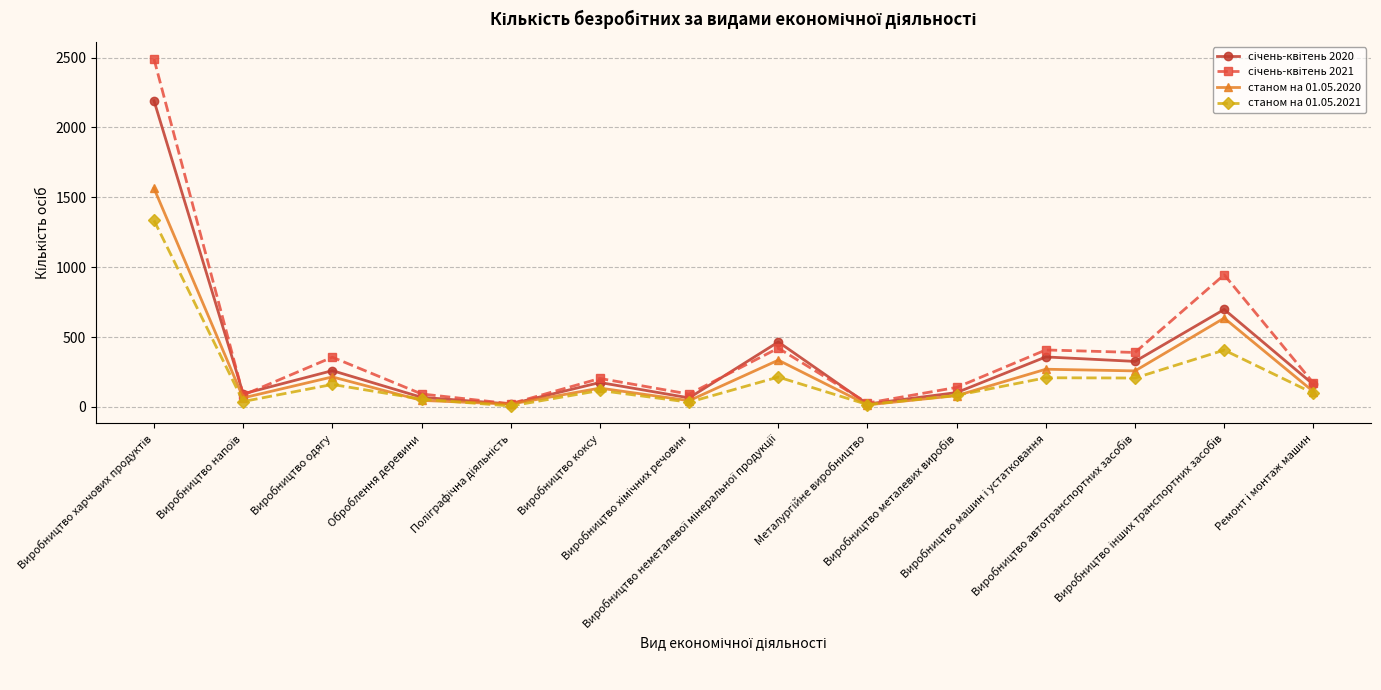

True or false: станом на 01.05.2021 has more than 1 interior local peaks.

True